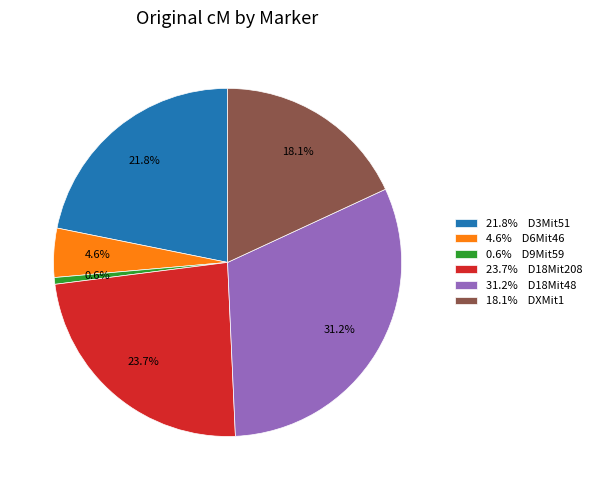

Which category has the biggest portion of the pie?

31.2% D18Mit48